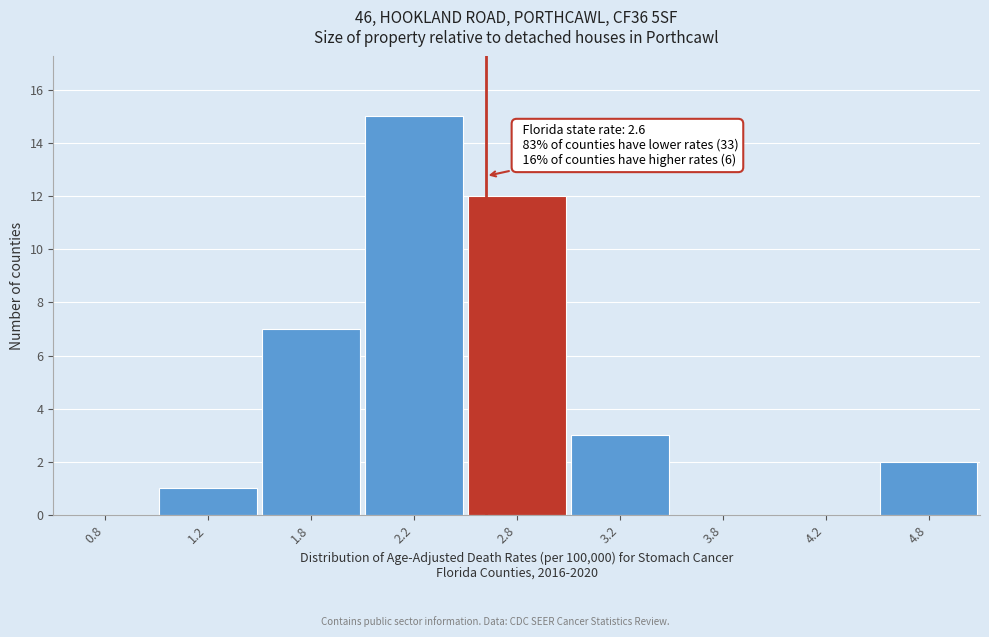

Reading right to left, extract all data points from this chart.

4.8=2	4.2=0	3.8=0	3.2=3	2.8=12	2.2=15	1.8=7	1.2=1	0.8=0